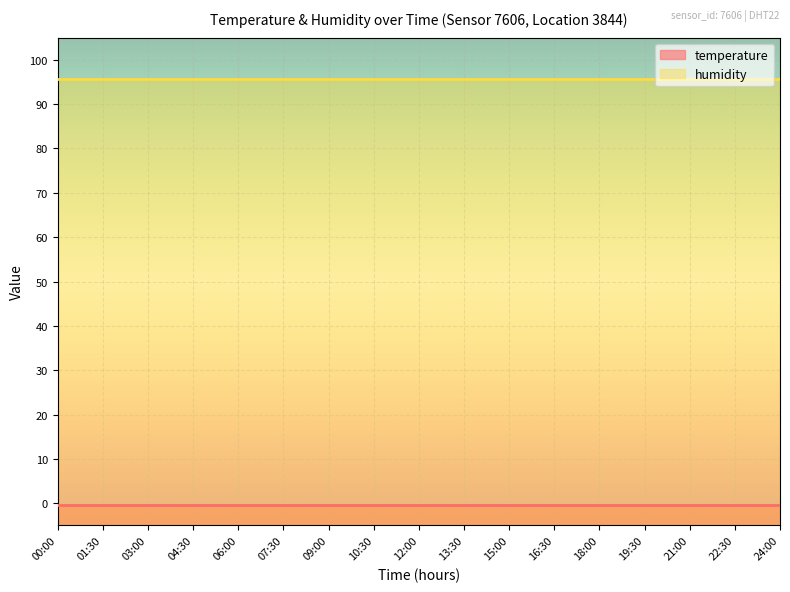

List the series in order of their peak value, lowest first.

temperature, humidity